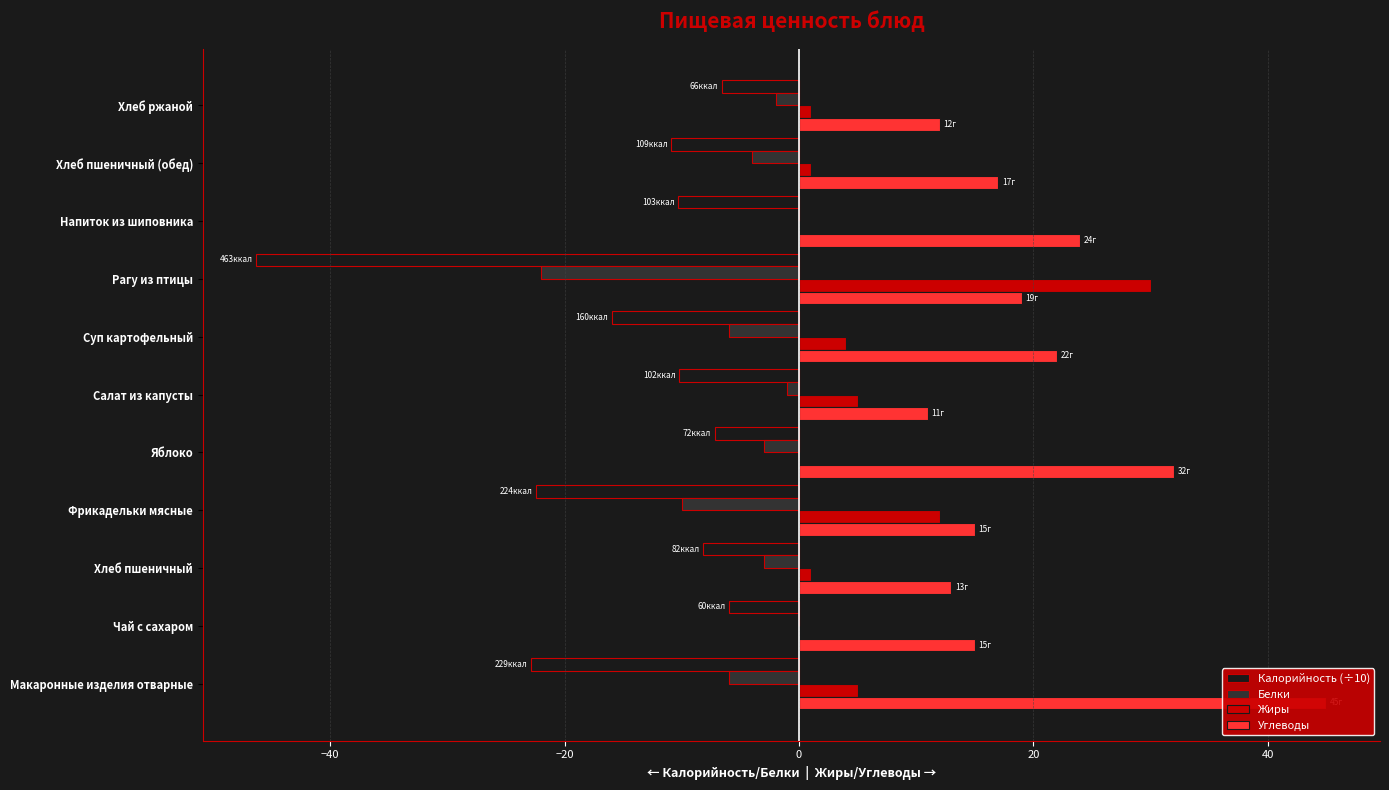

Is the value of Жиры at Напиток из шиповника greater than the value of Белки at Хлеб ржаной?

Yes